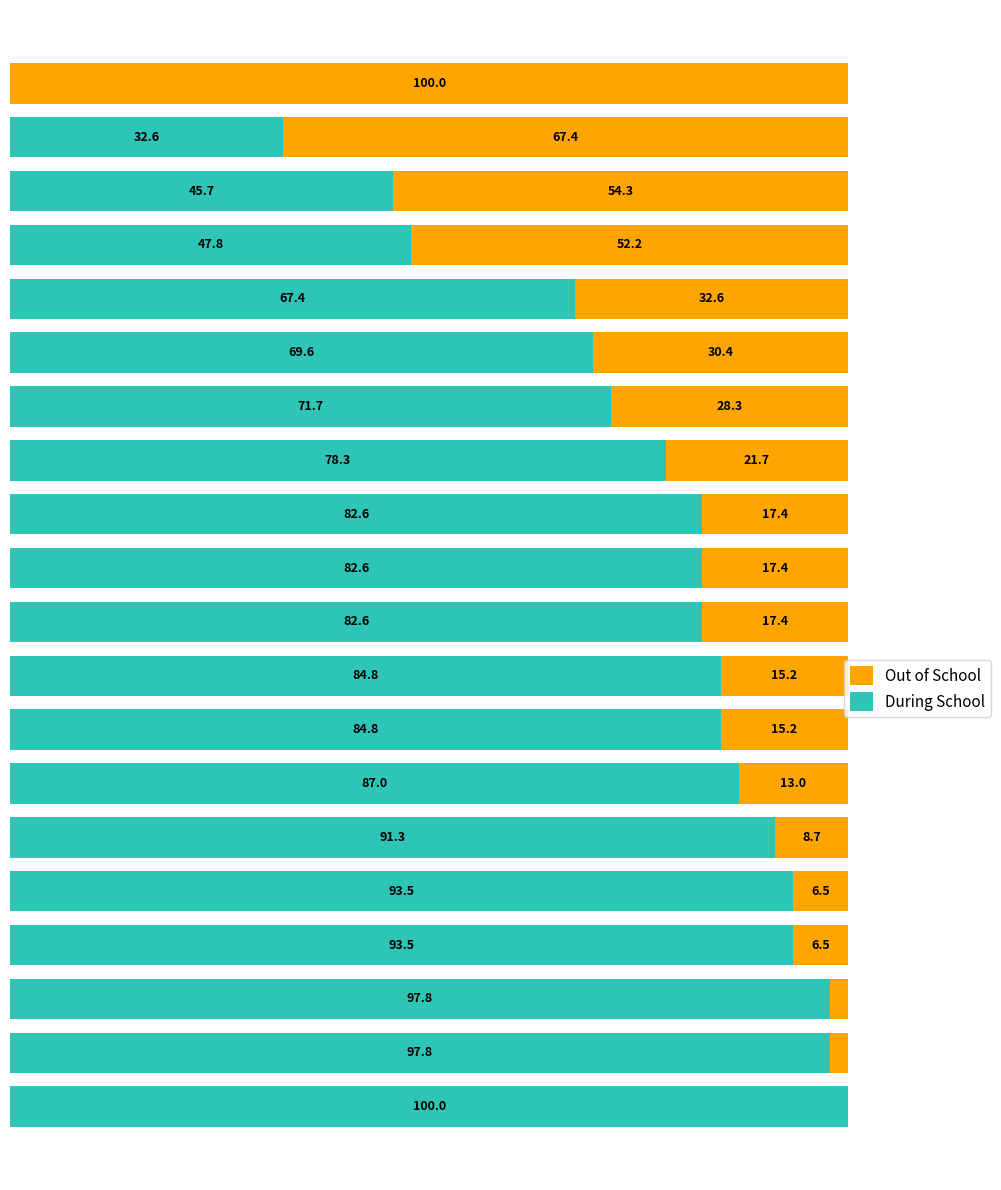

What are all the series names shown in the legend?

Out of School, During School